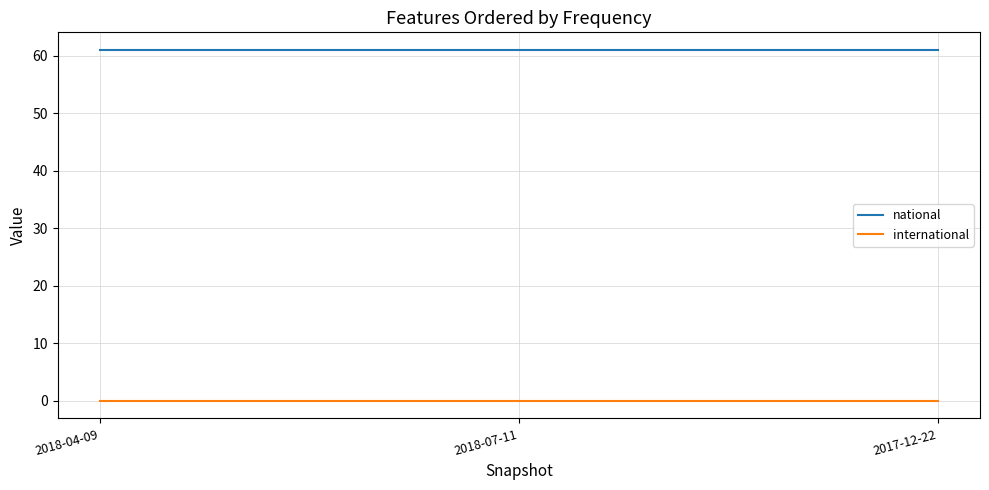

What is the difference between the highest and lowest values at 2018-04-09?

61